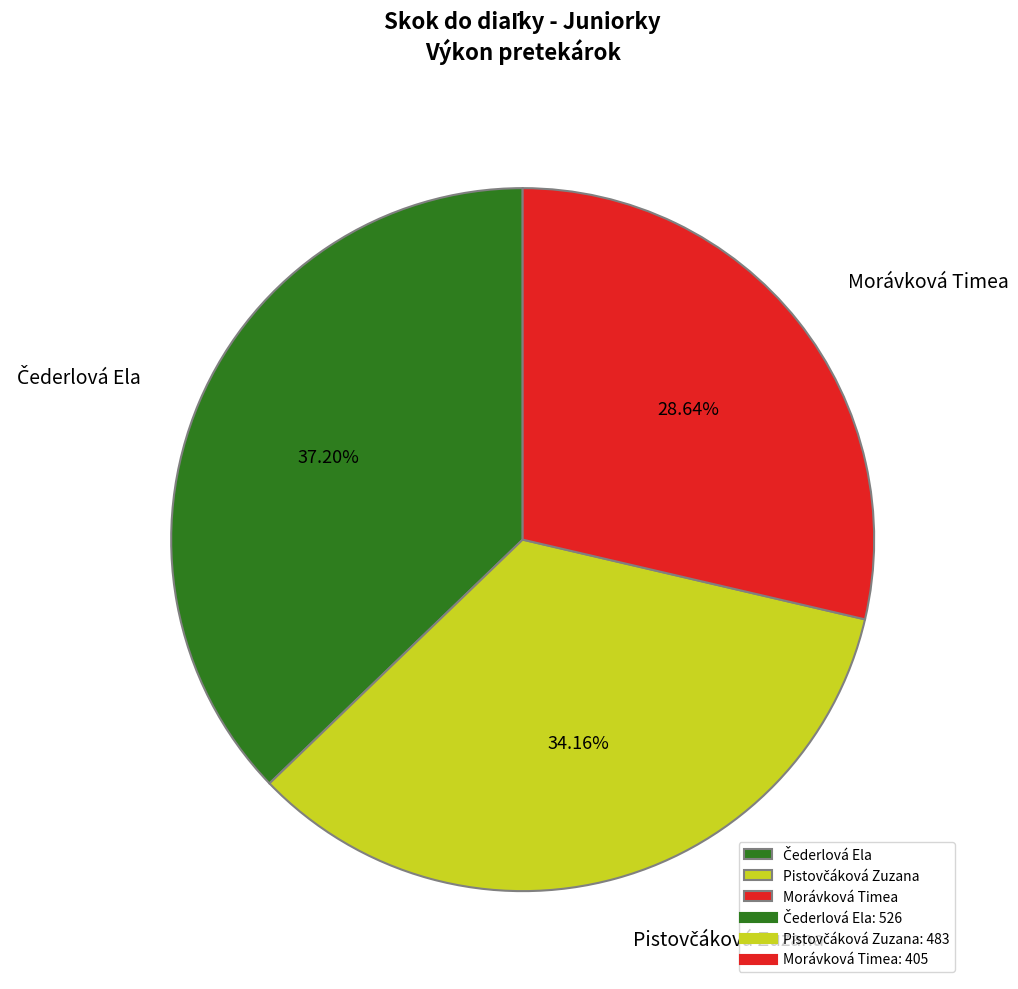

Which slice is the smallest?

Morávková Timea